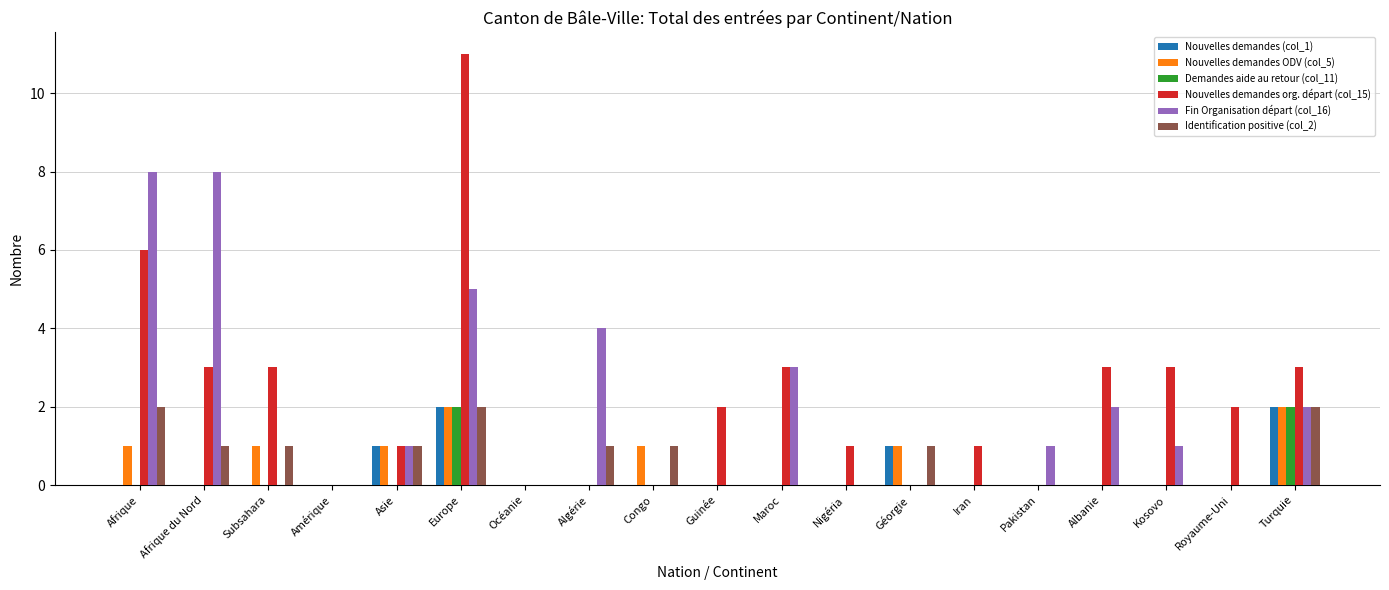

Which series changed the most between Afrique du Nord and Kosovo?

Fin Organisation départ (col_16)